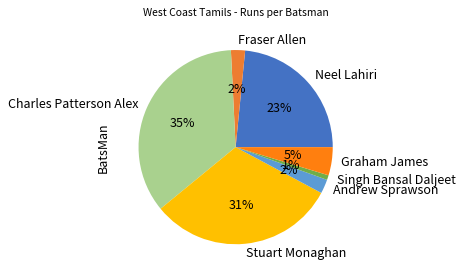

Is the sum of Graham James and Neel Lahiri greater than half?

No